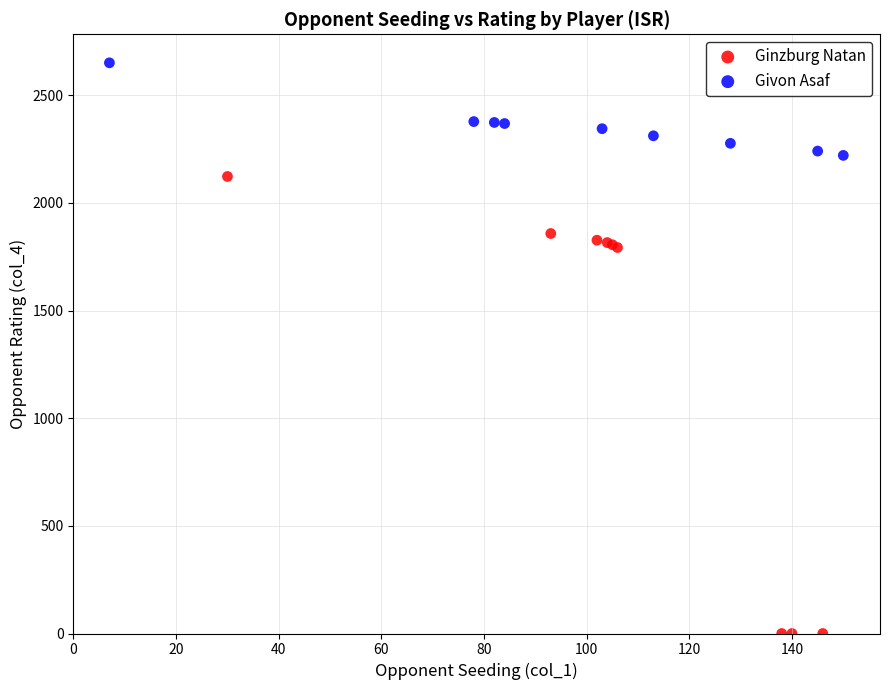

Which series has the largest Y range (max minus min)?

Ginzburg Natan